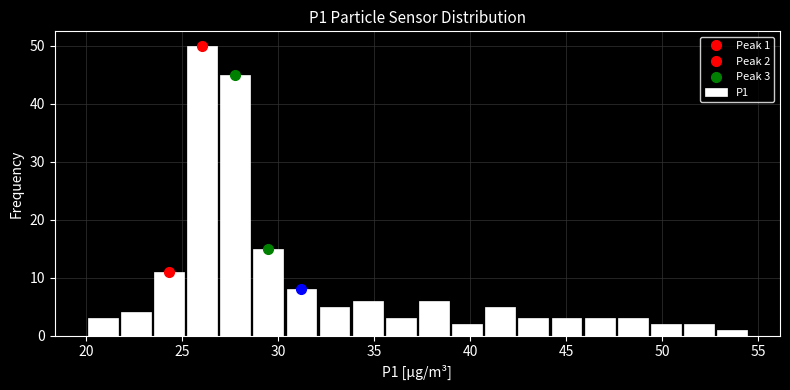

Around what value on the x-axis is the tallest bar? Give the approximate position of its centre, as read against the axis.

26.0